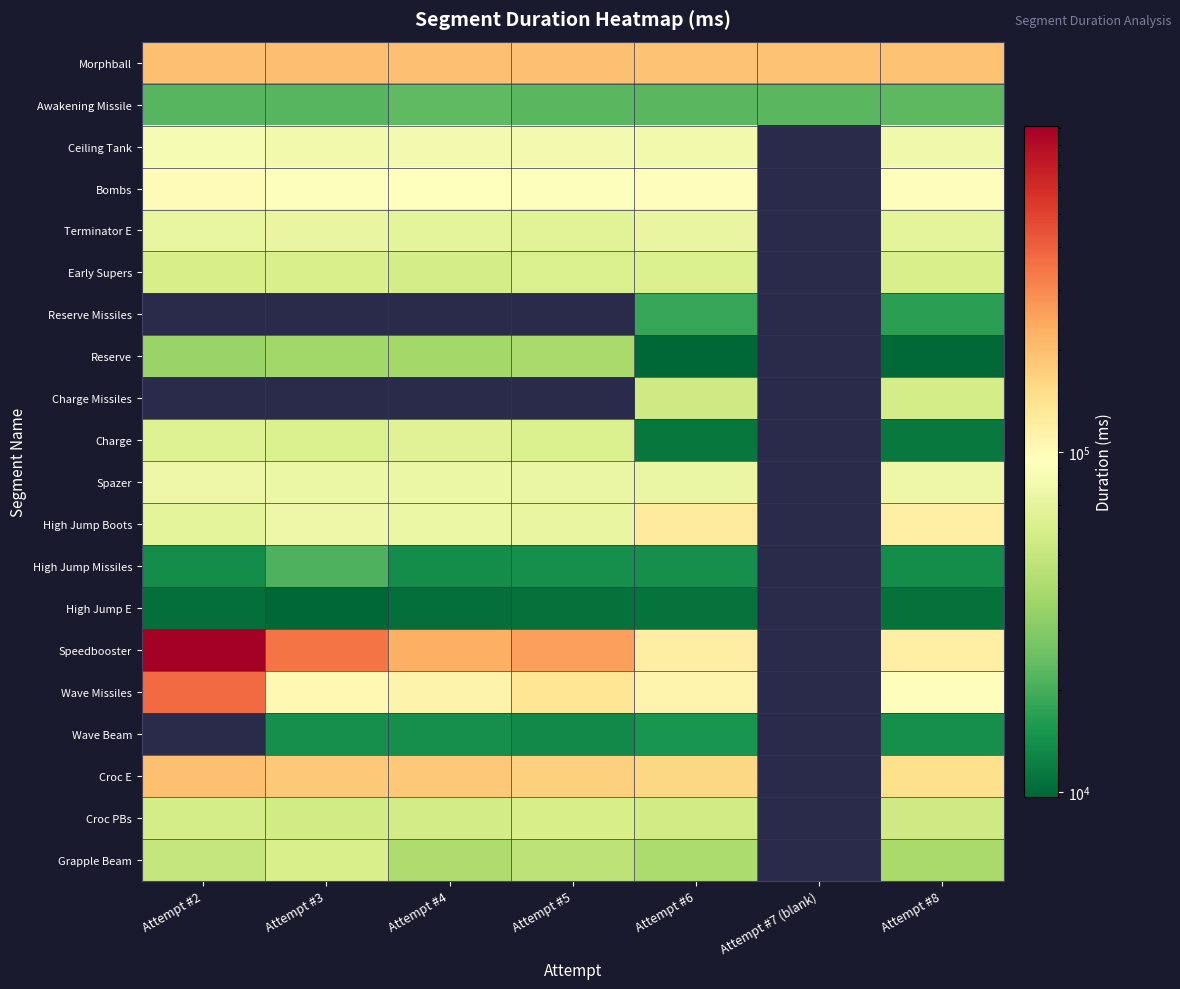

What is the difference between the highest and lowest values at Attempt #2?

901599.0